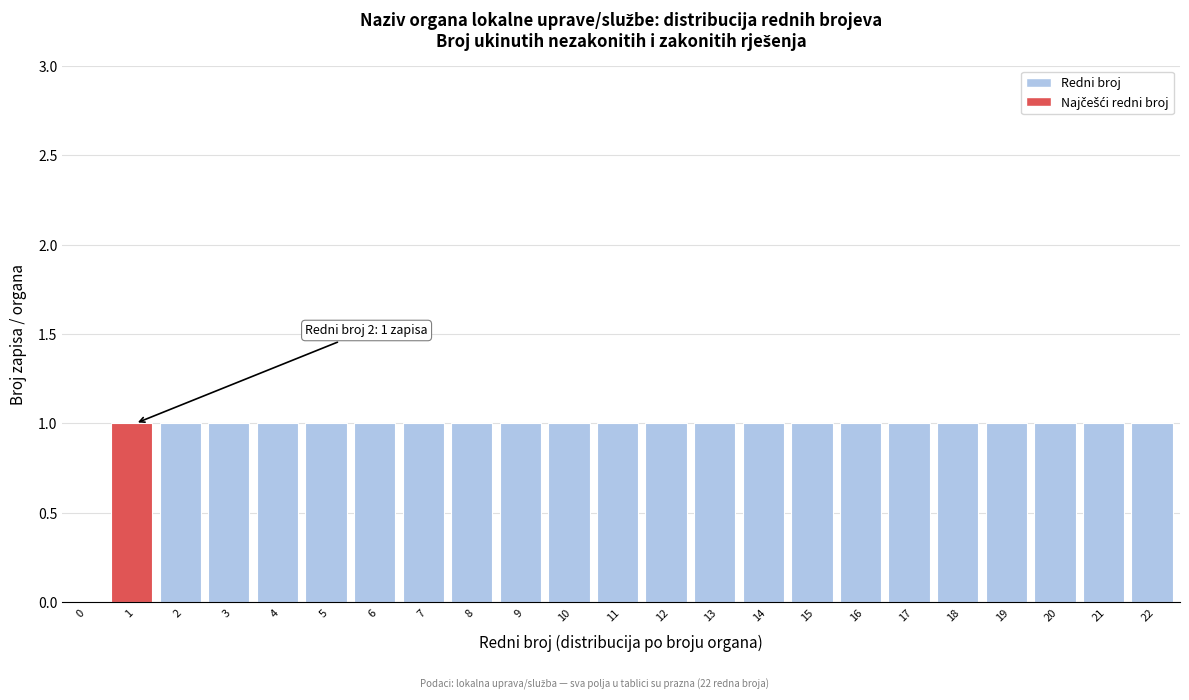

Reading left to right, transcribe all the data shown in this chart.

0=0	1=1	2=1	3=1	4=1	5=1	6=1	7=1	8=1	9=1	10=1	11=1	12=1	13=1	14=1	15=1	16=1	17=1	18=1	19=1	20=1	21=1	22=1